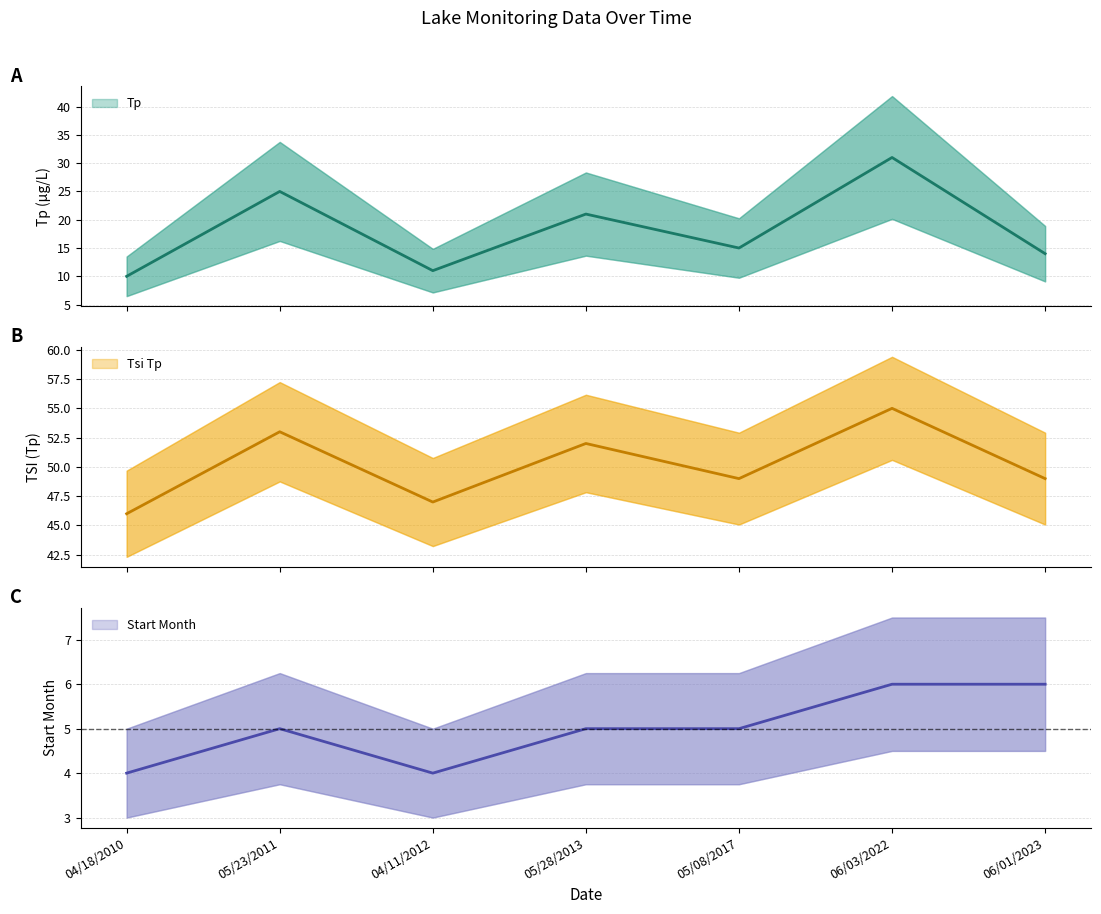

How many data points in Tp are less than 15?

3